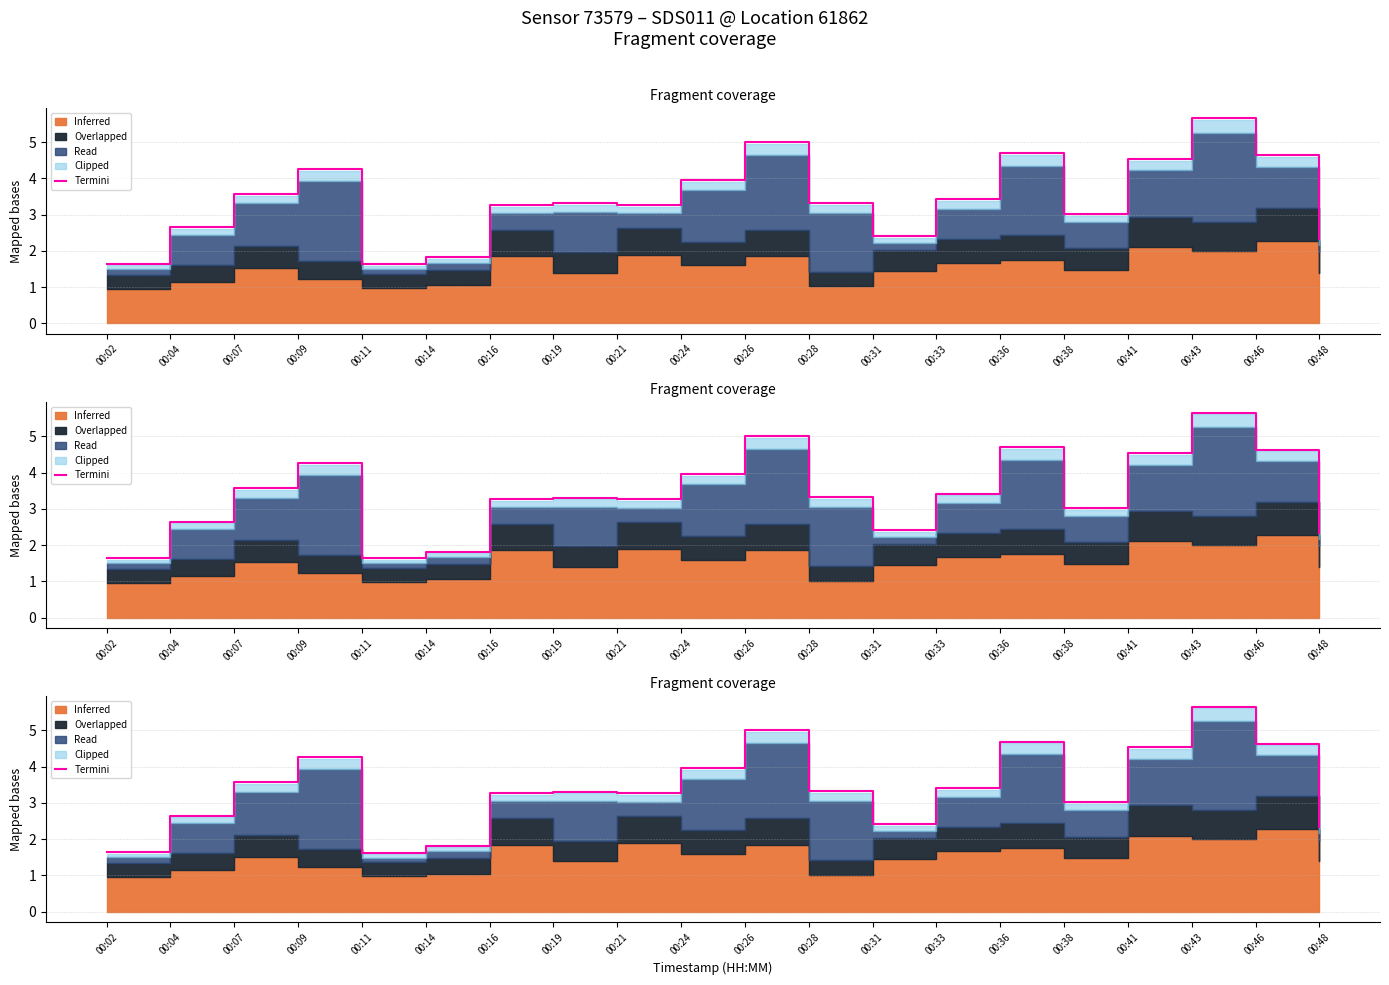

What is the difference between the maximum and minimum values?

4.0